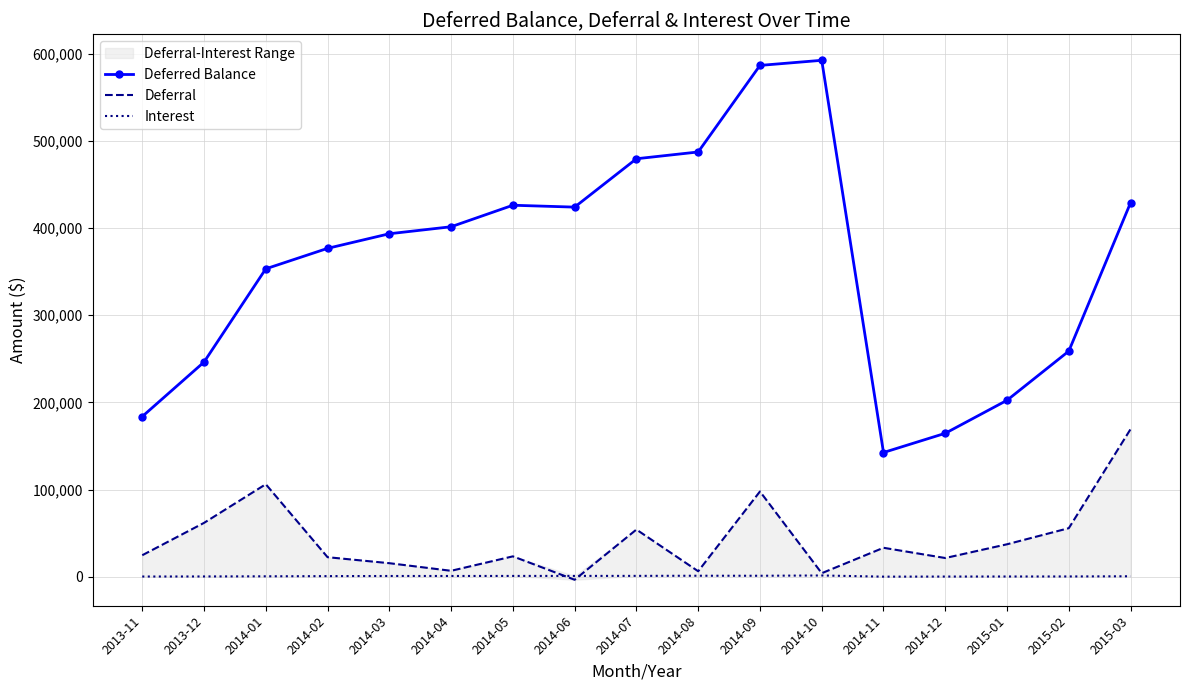

How many values in the Deferral series are below 24828?

8